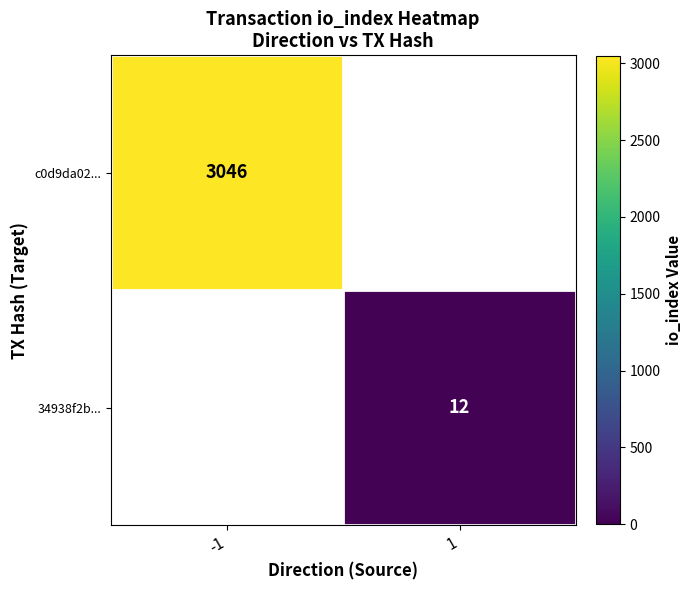

Is it true that c0d9da02... equals 5430 at -1?

False